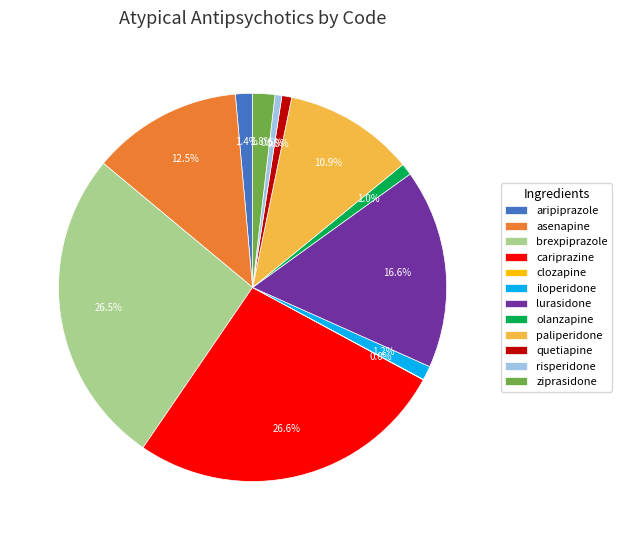

Is lurasidone the majority of the pie?

No